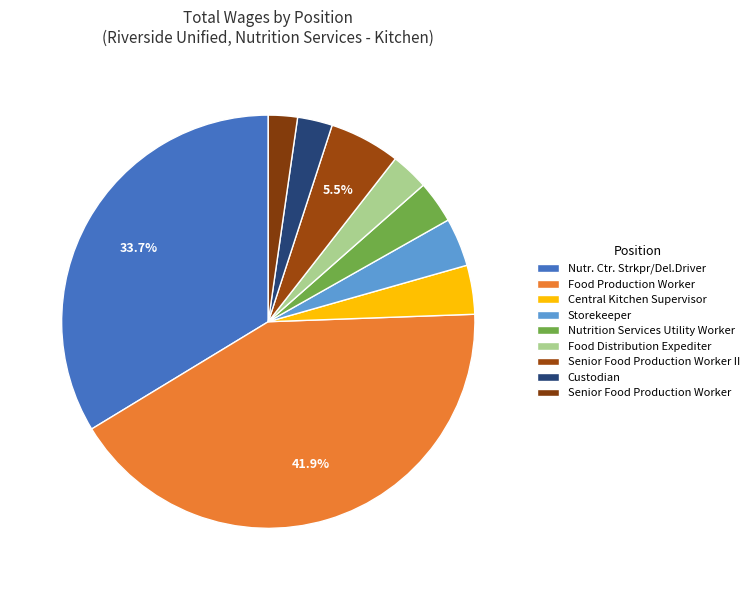

How many slices are in this pie chart?

9